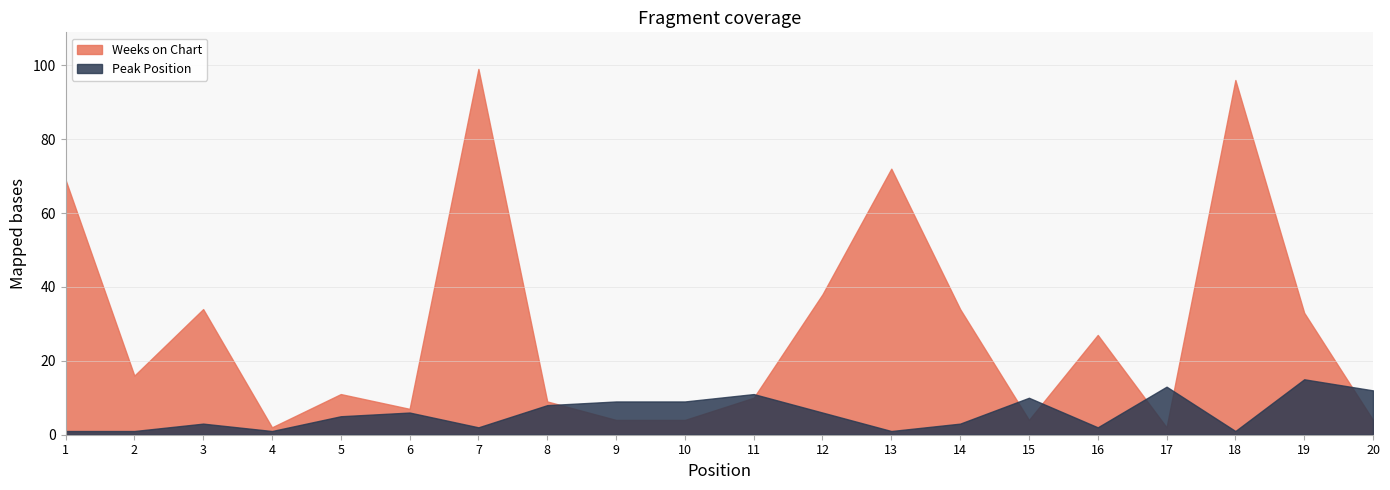

Between 16 and 10, which is larger?

16